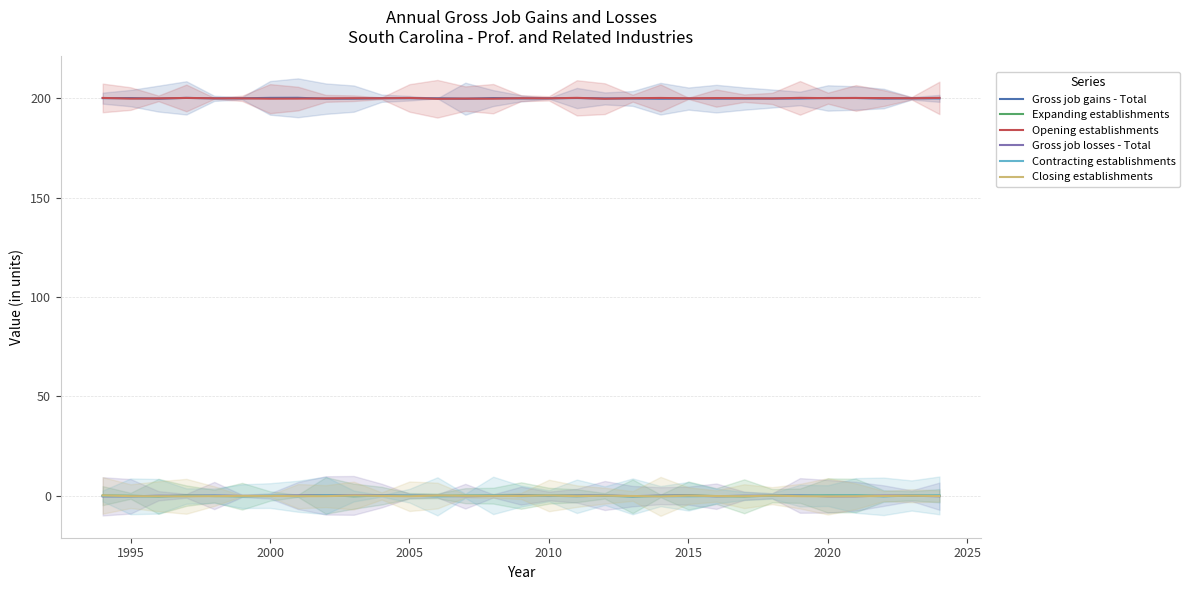

What is the sum of all Gross job losses - Total values?

0.6